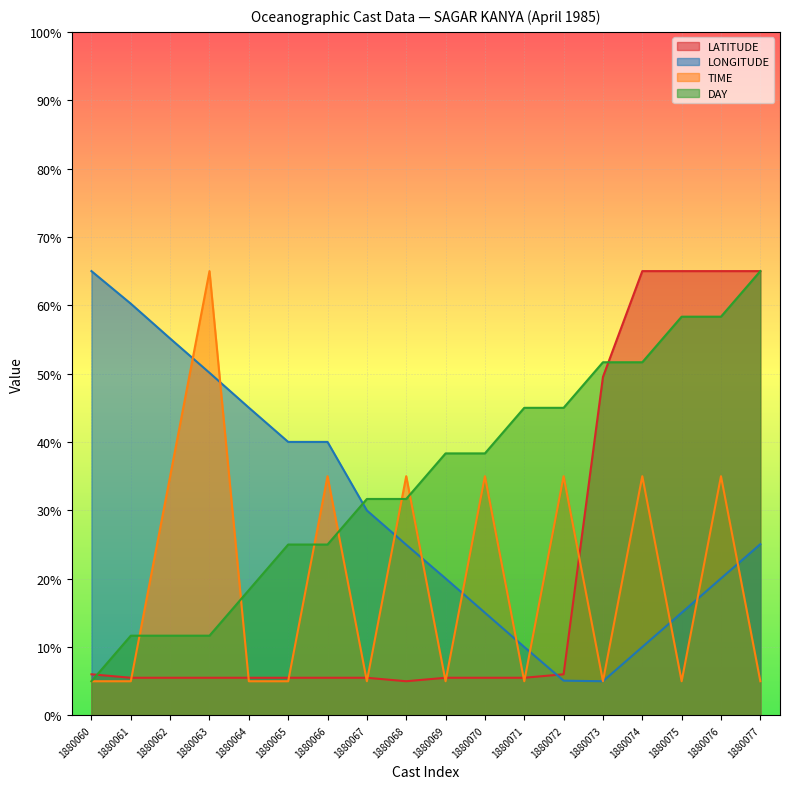

How many lines are shown in the chart?

4